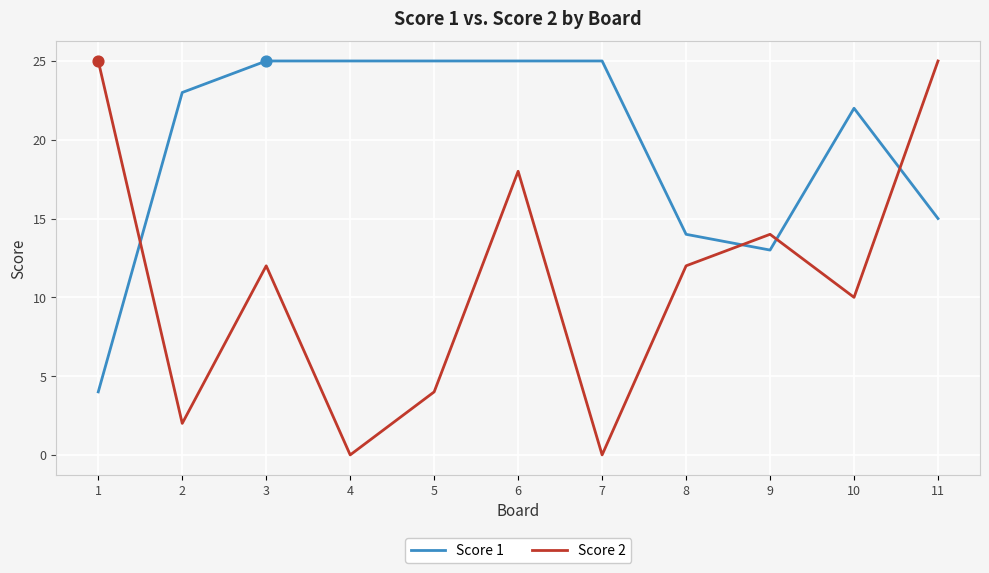

What are all the series names shown in the legend?

Score 1, Score 2